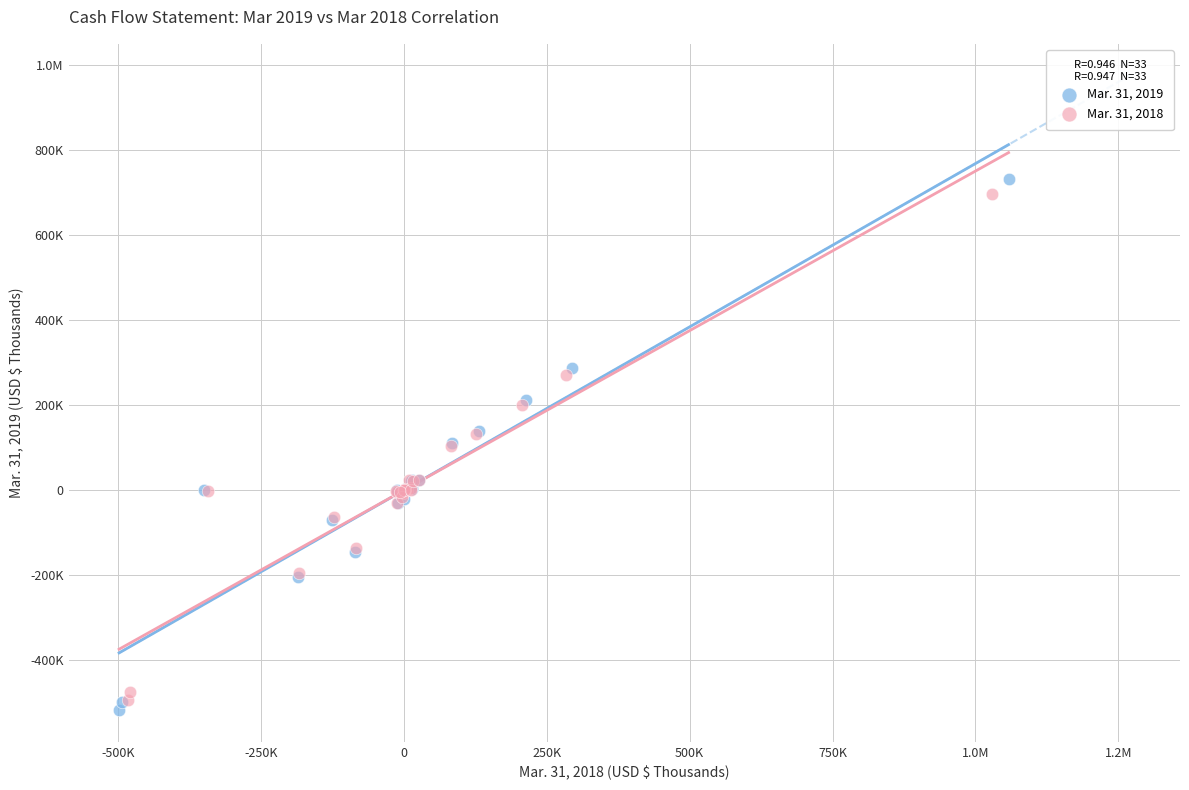

What are all the series names shown in the legend?

Mar. 31, 2019, Mar. 31, 2018